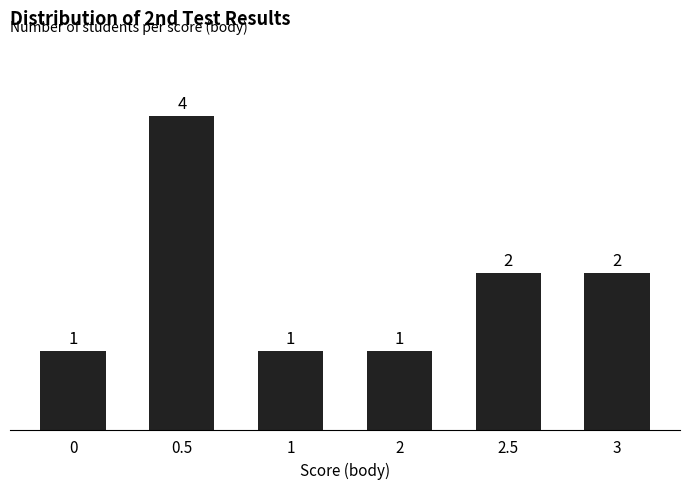

What is the sum of all values?

11